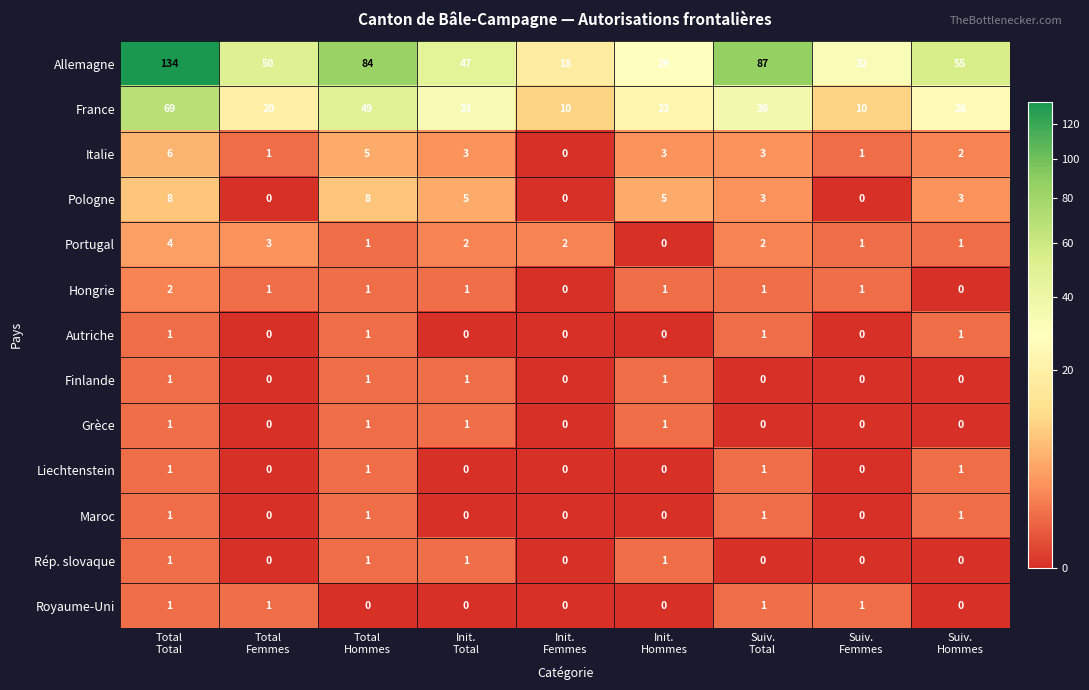

Between Total
Femmes and Suiv.
Hommes, which series saw the biggest shift?

France